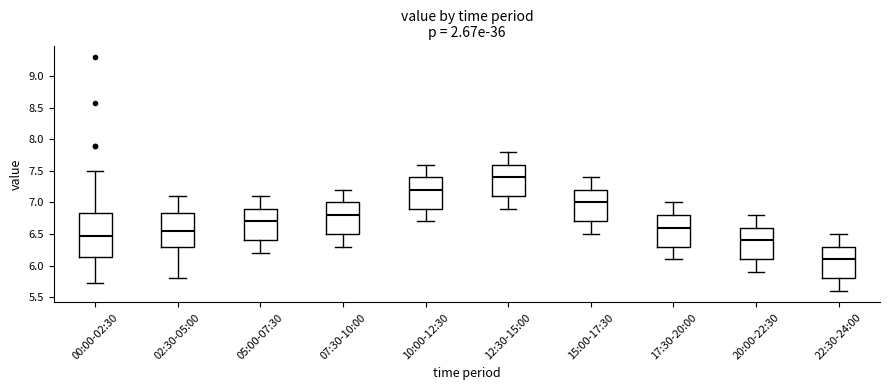

Comparing the boxes themselves (not the whiskers), which one is the tallest?

00:00-02:30